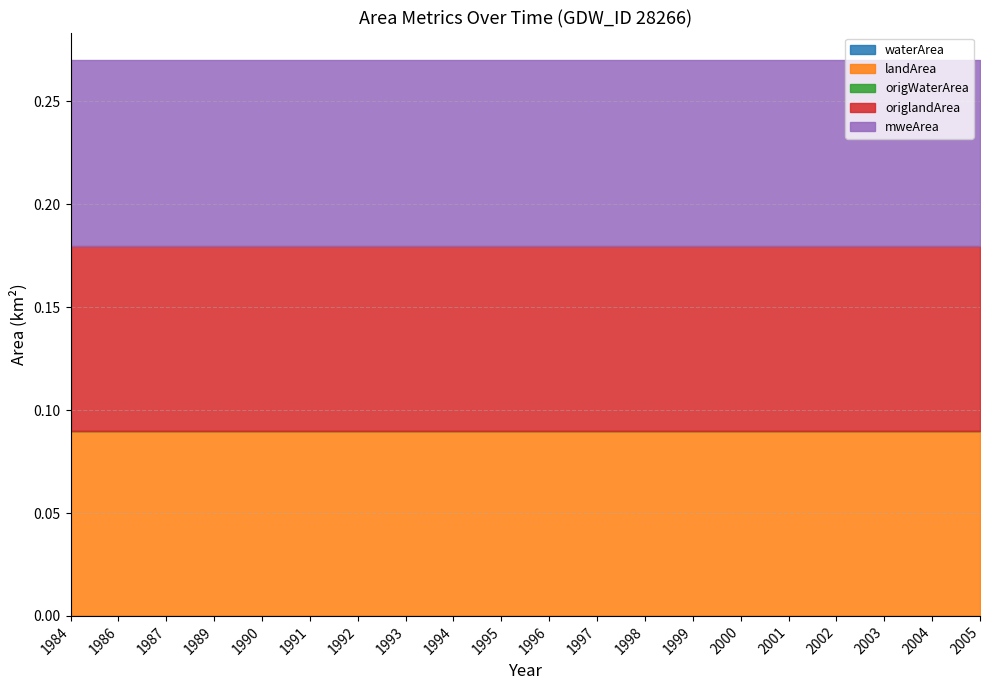

The mweArea series shows 0.1 at 1994. True or false?

True